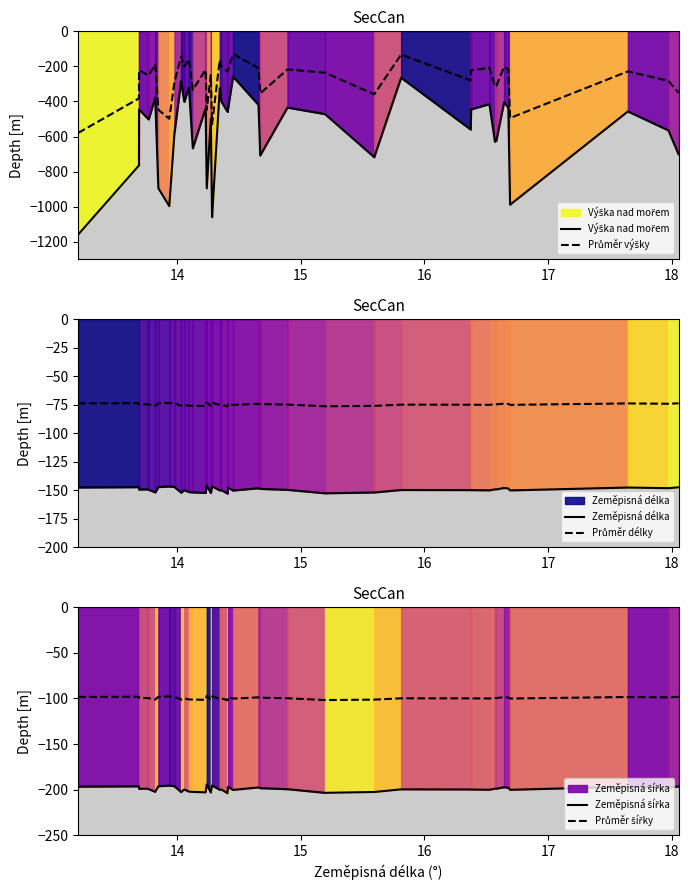

Which series has the largest range (max minus min)?

Výška nad mořem